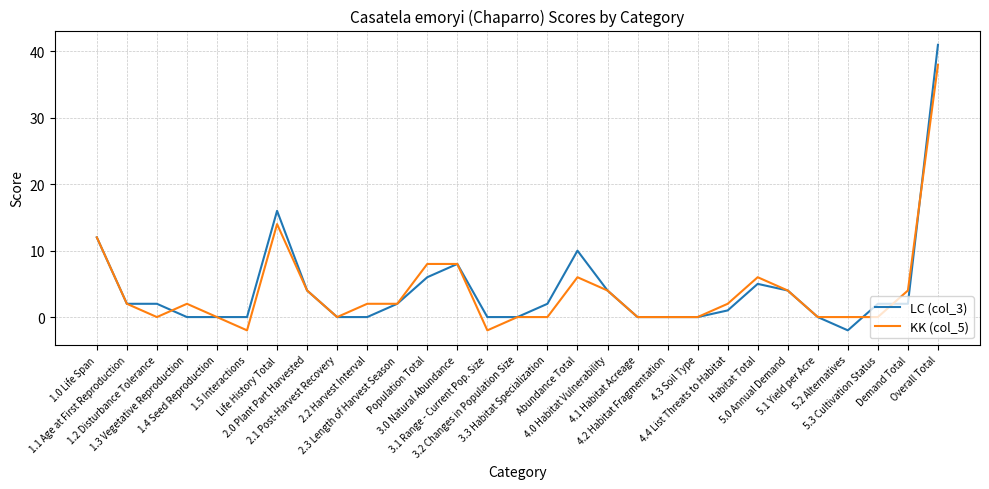

Does the chart display data point markers on the line(s)?

No